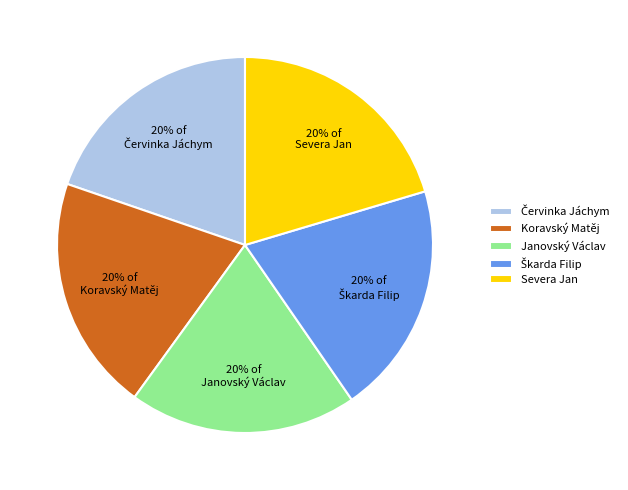

True or false: Severa Jan accounts for 20% of the total.

True